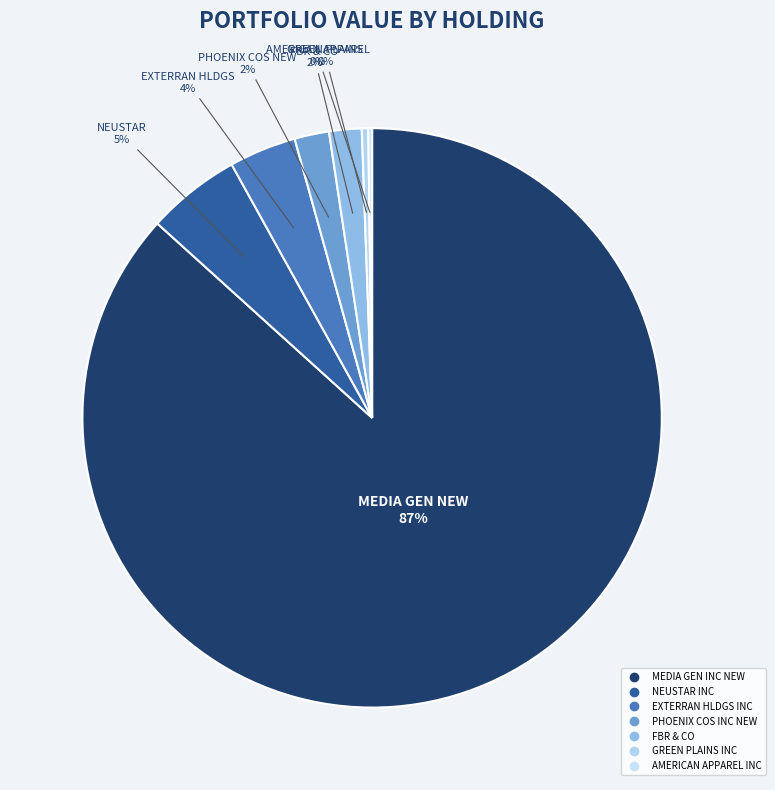

Rank the categories by value from lowest to highest.

AMERICAN APPAREL INC, GREEN PLAINS INC, FBR & CO, PHOENIX COS INC NEW, EXTERRAN HLDGS INC, NEUSTAR INC, MEDIA GEN INC NEW